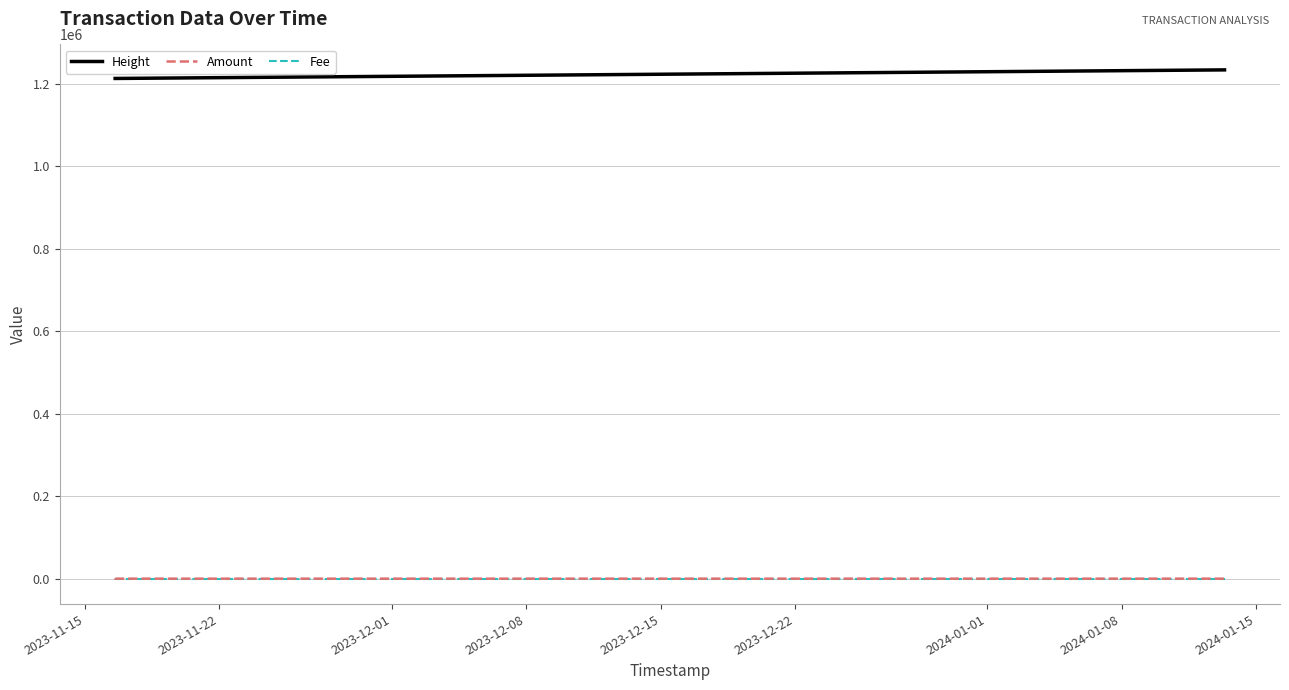

Which series ends up on top after the final intersection of Amount and Fee?

Amount